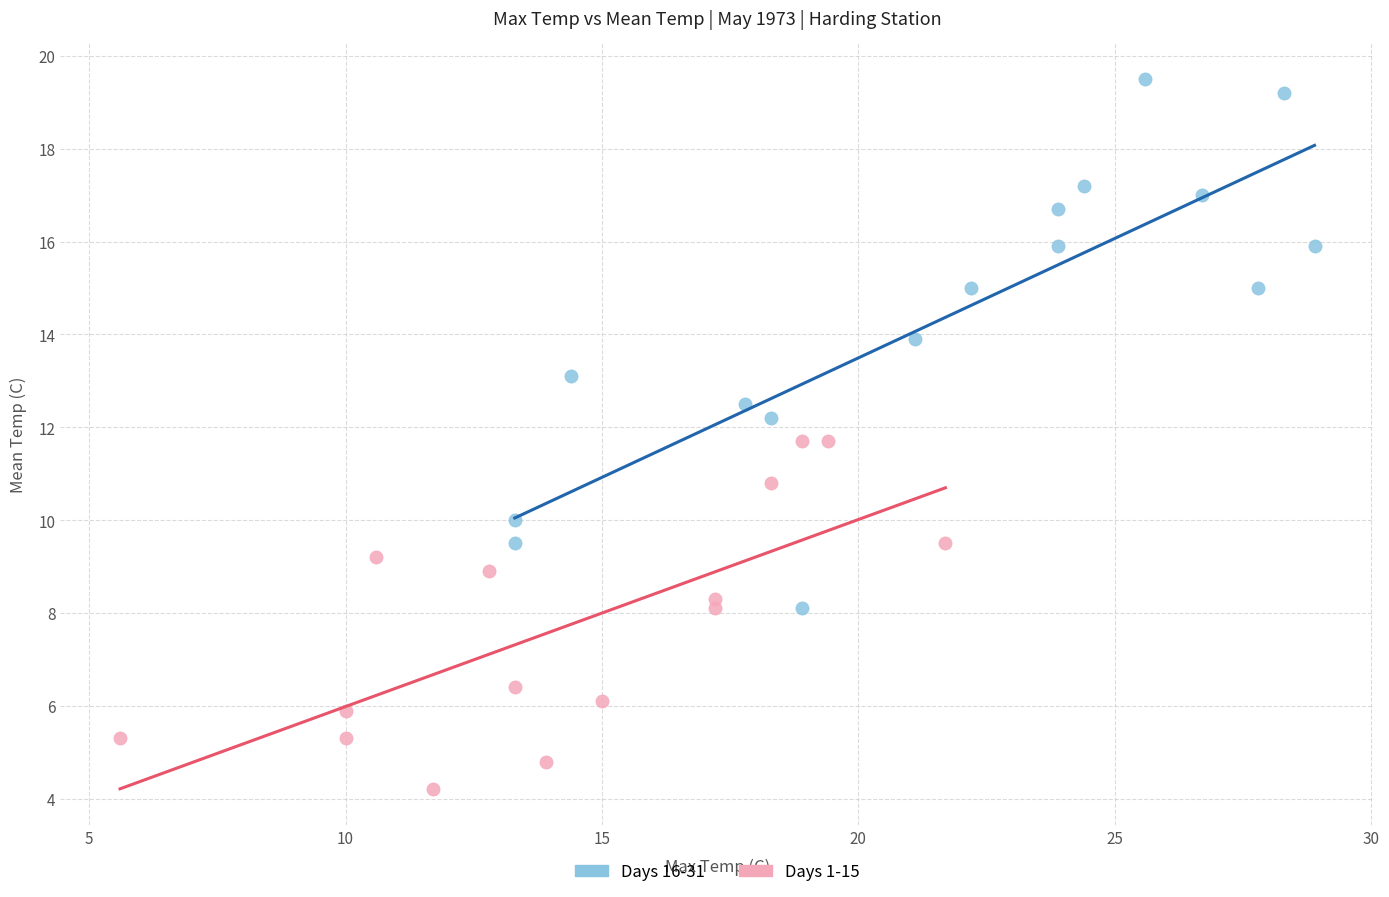

Which series contains the lowest Y value?

Days 1-15